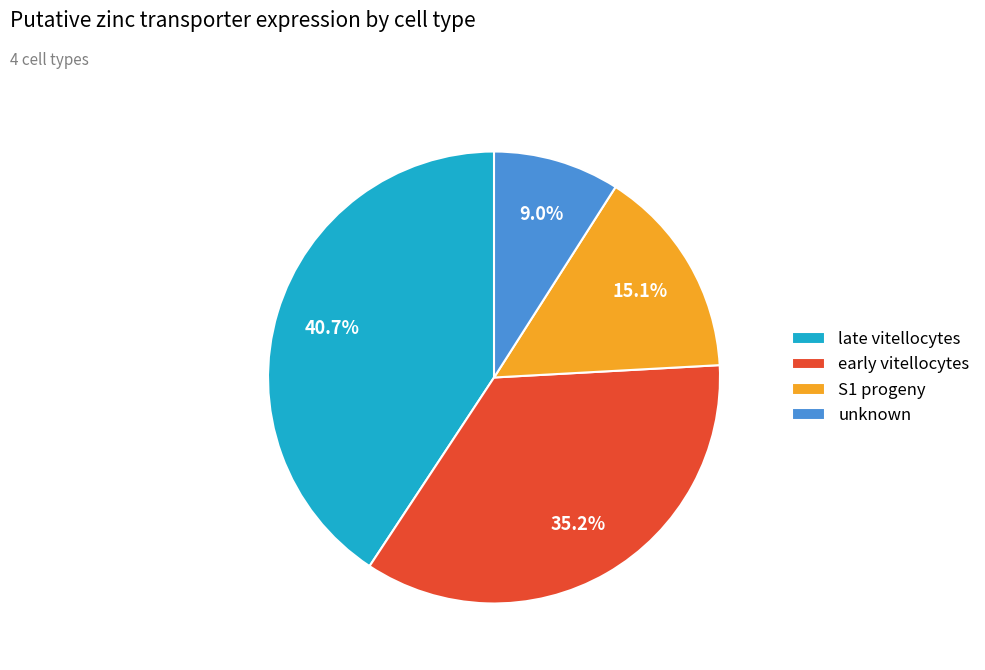

What percentage is NOT represented by late vitellocytes?

59.3%